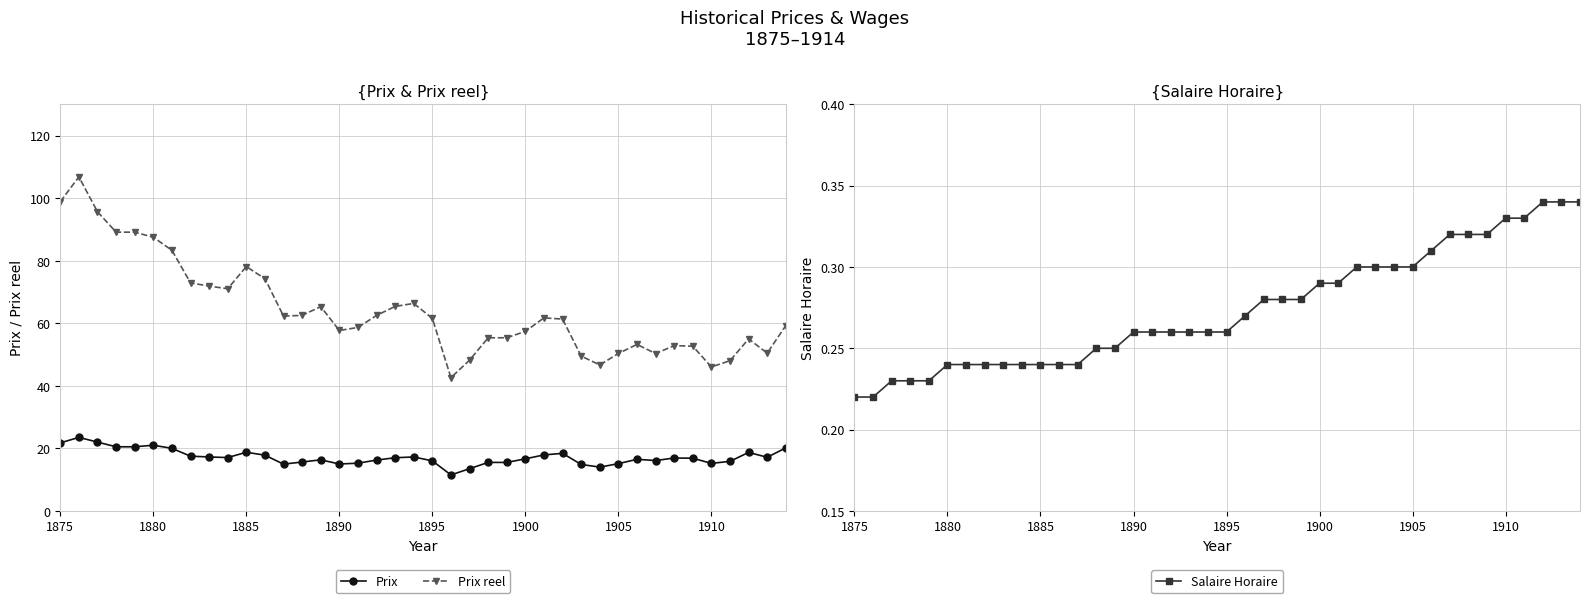

What are all the series names shown in the legend?

Prix, Prix reel, Salaire Horaire